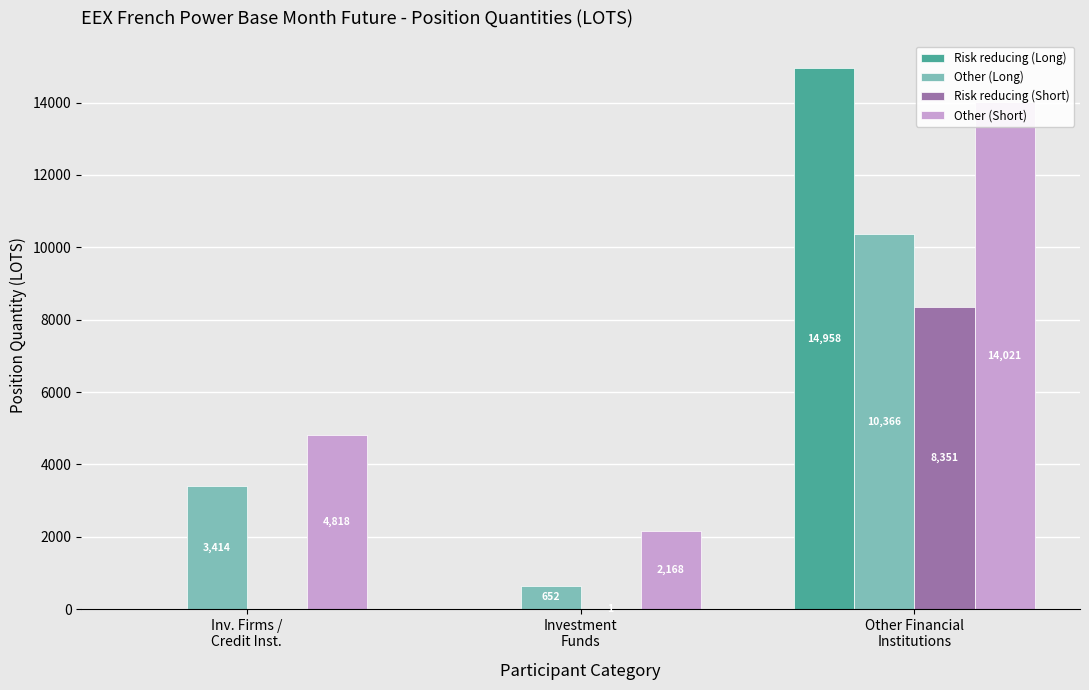

How many data points does each series have?

3